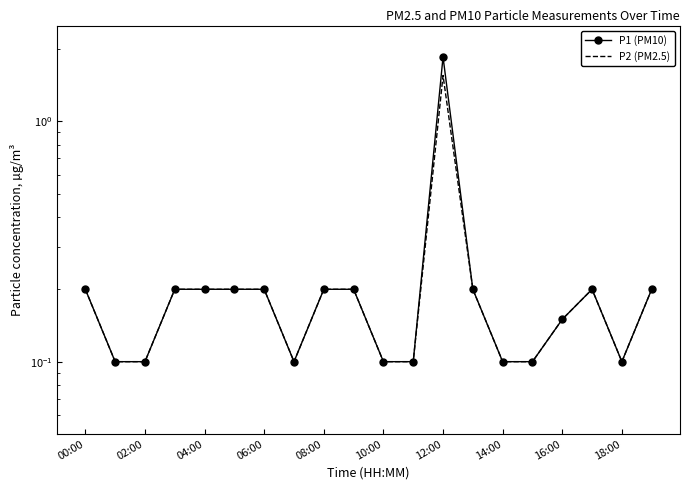

Which category has the highest value in the P1 (PM10) series?

12:00